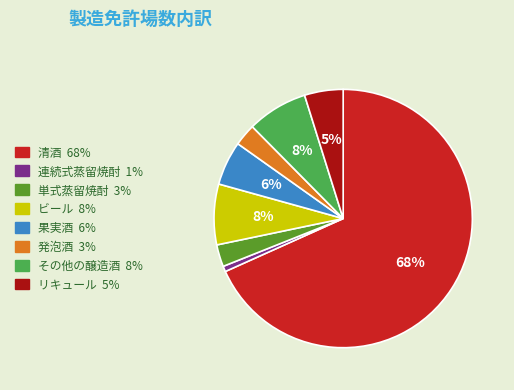

Is there a majority slice in this chart?

Yes